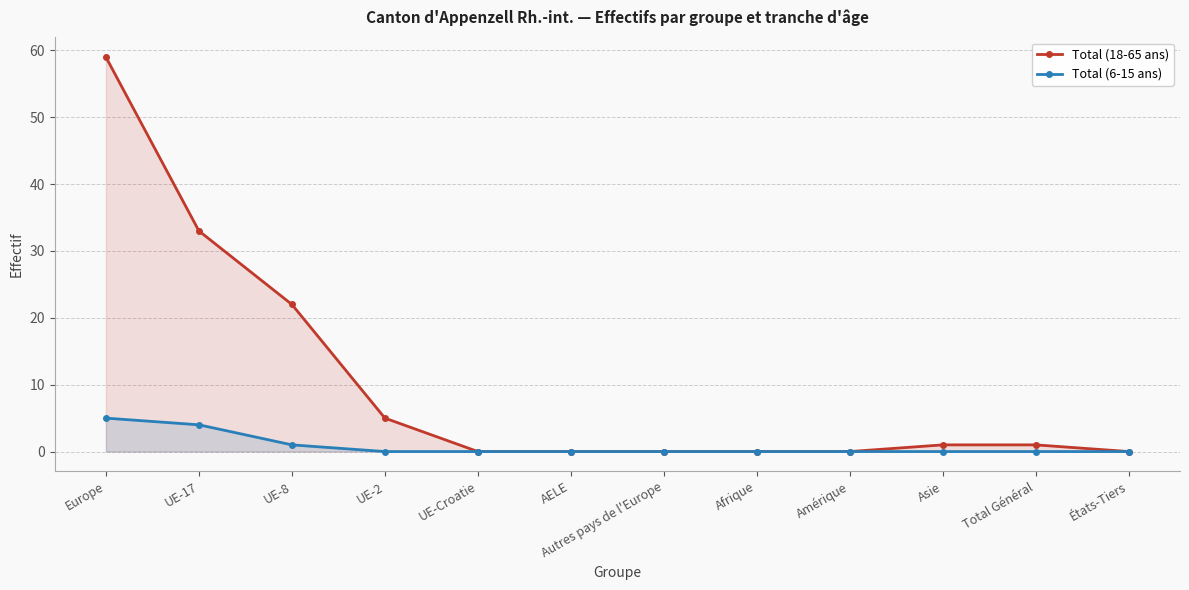

Rank the series by their maximum value, from lowest to highest.

Total (6-15 ans), Total (18-65 ans)